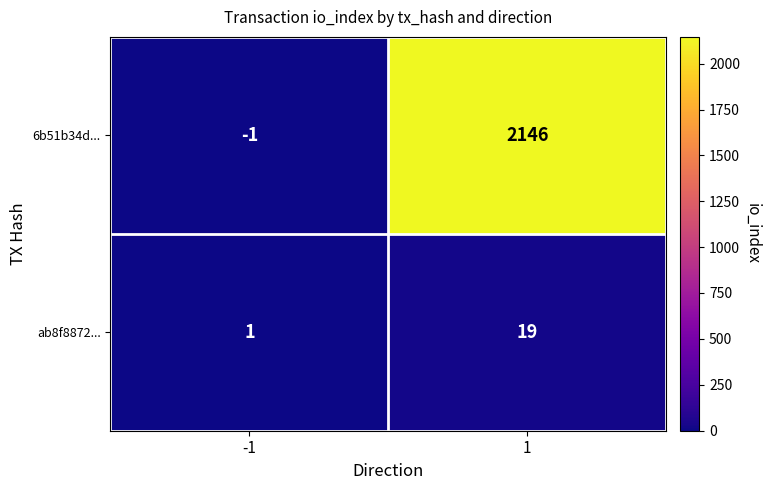

What is the approximate value of 6b51b34d... at 1, to the nearest 100?

2100